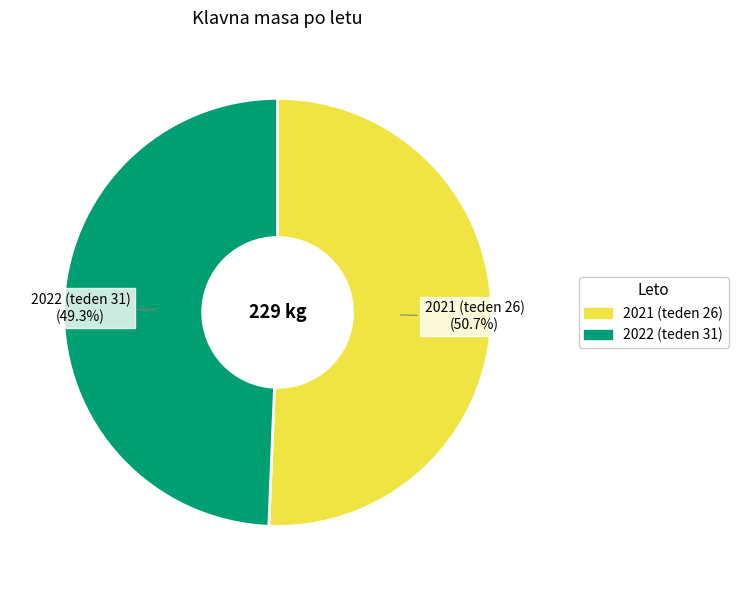

What percentage is the 2022 (teden 31) slice, to the nearest percent?

49%